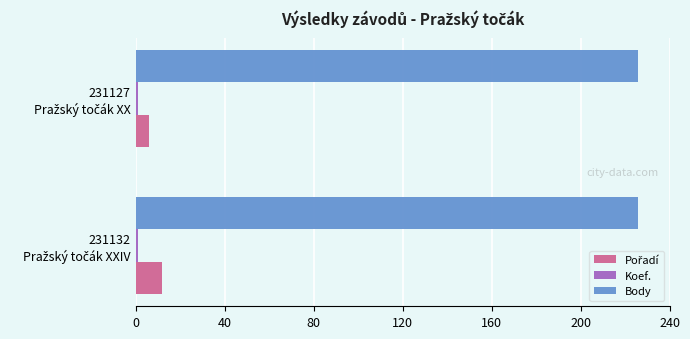

Which series has the largest total across all categories?

Body